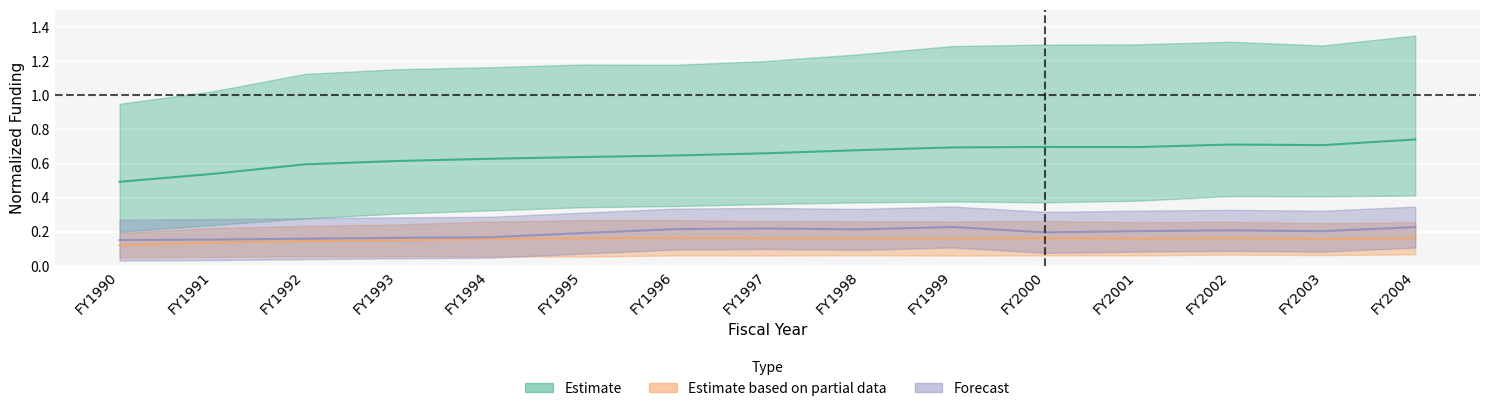

Rank the categories by ANCHORAGE value from highest to lowest.

FY2004, FY2002, FY2003, FY2000, FY2001, FY1999, FY1998, FY1997, FY1996, FY1995, FY1994, FY1993, FY1992, FY1991, FY1990